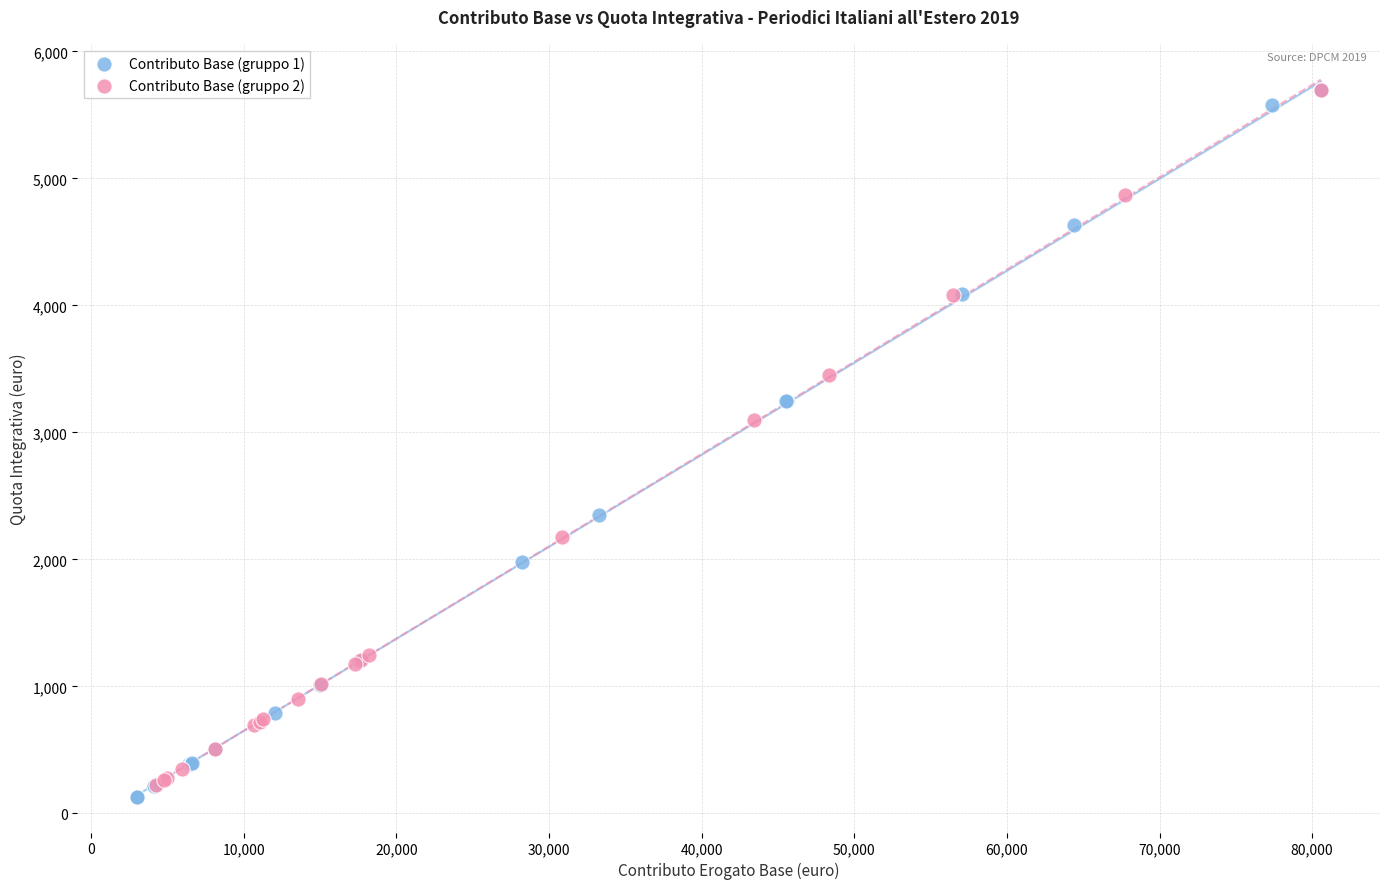

Which series contains the lowest Y value?

Contributo Base (gruppo 1)